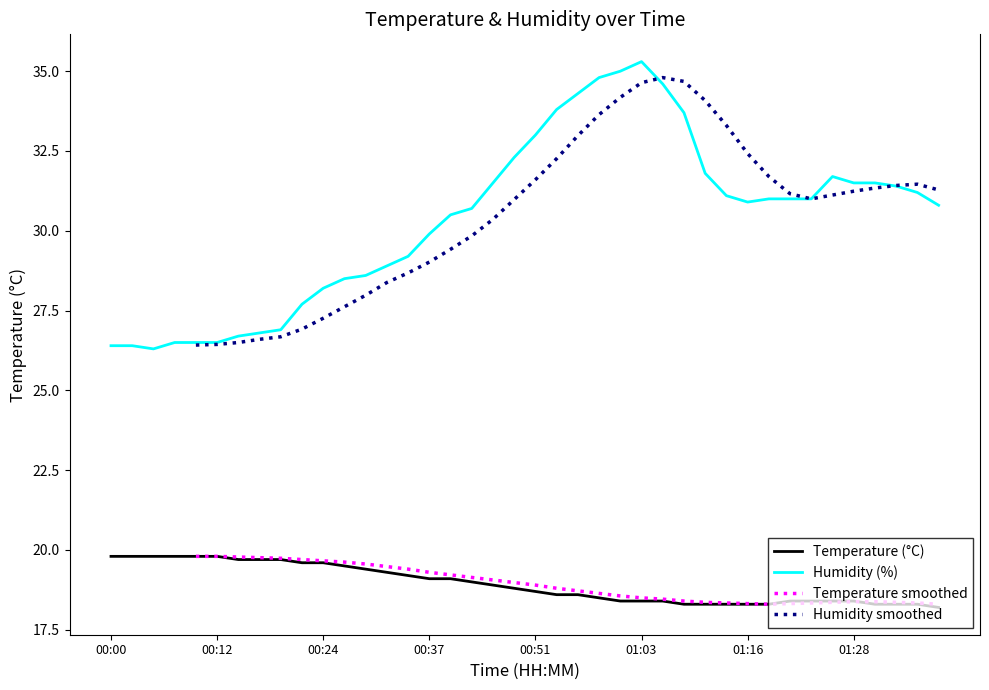

True or false: Temperature (°C) and Humidity (%) intersect in this chart.

False